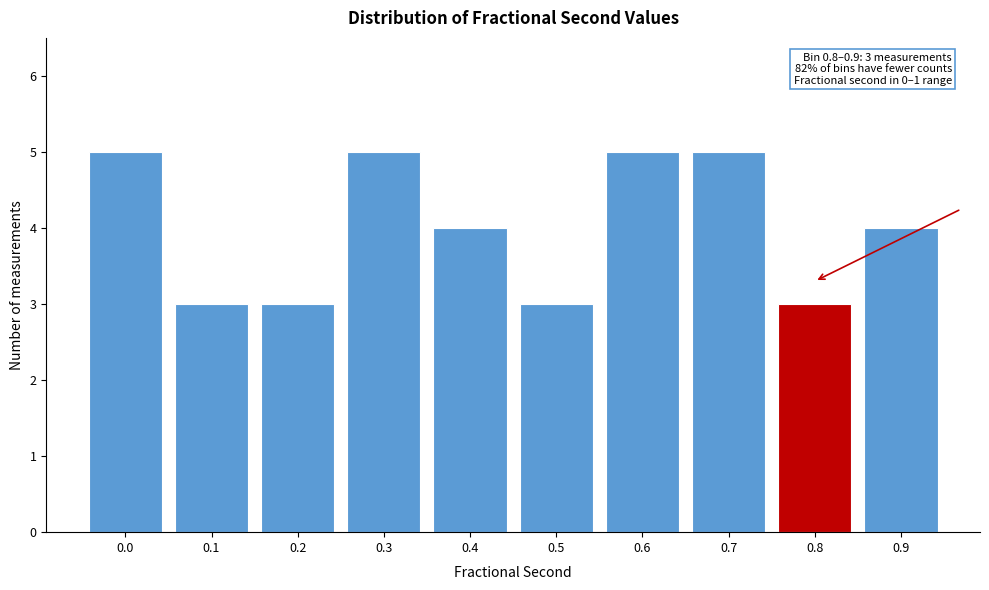

Reading left to right, transcribe all the data shown in this chart.

0.0=5	0.1=3	0.2=3	0.3=5	0.4=4	0.5=3	0.6=5	0.7=5	0.8=3	0.9=4